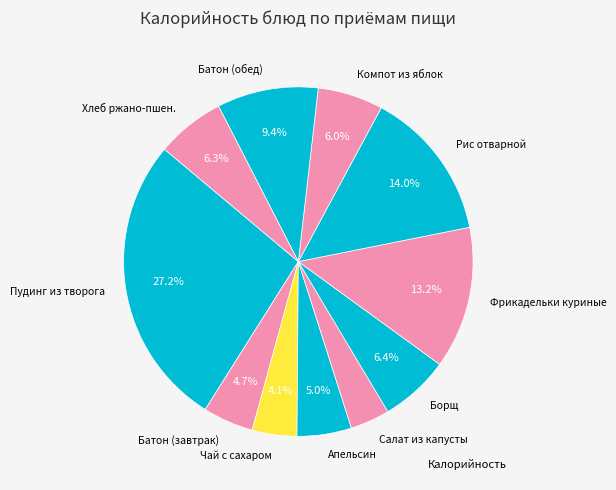

Is there a majority slice in this chart?

No